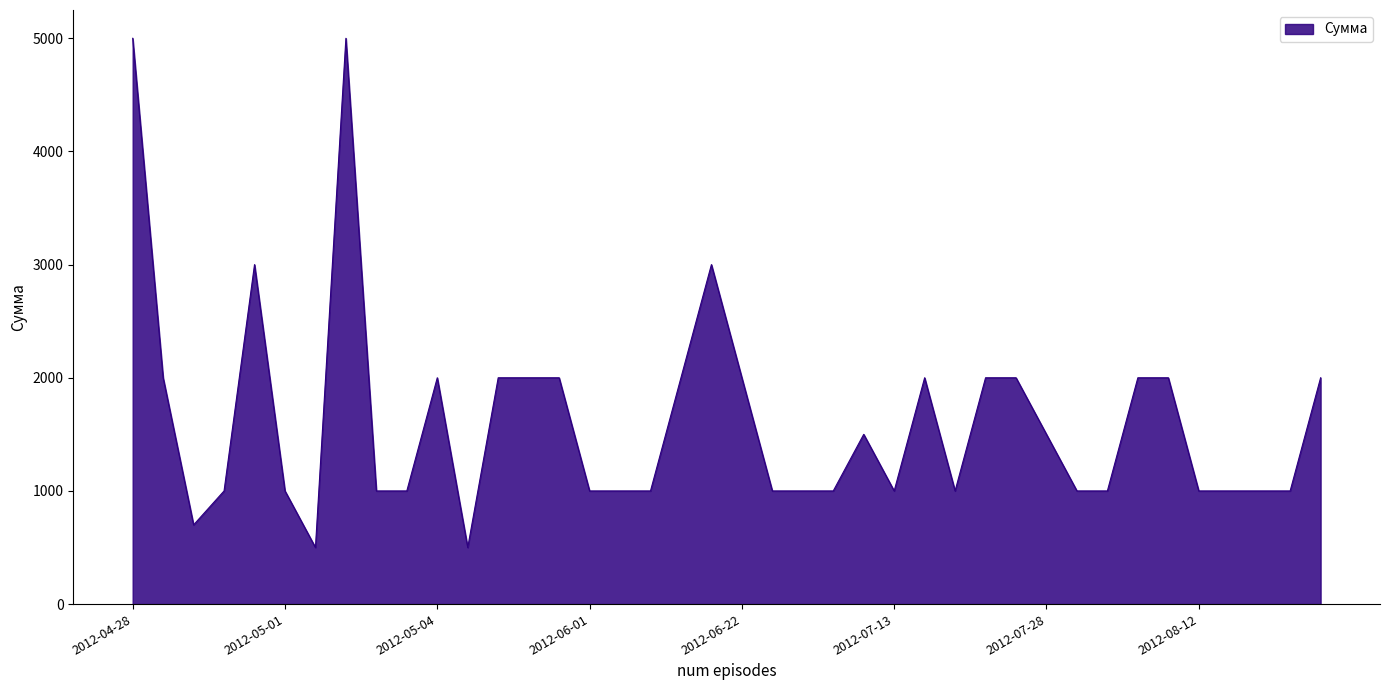

What is the smallest value displayed?

500